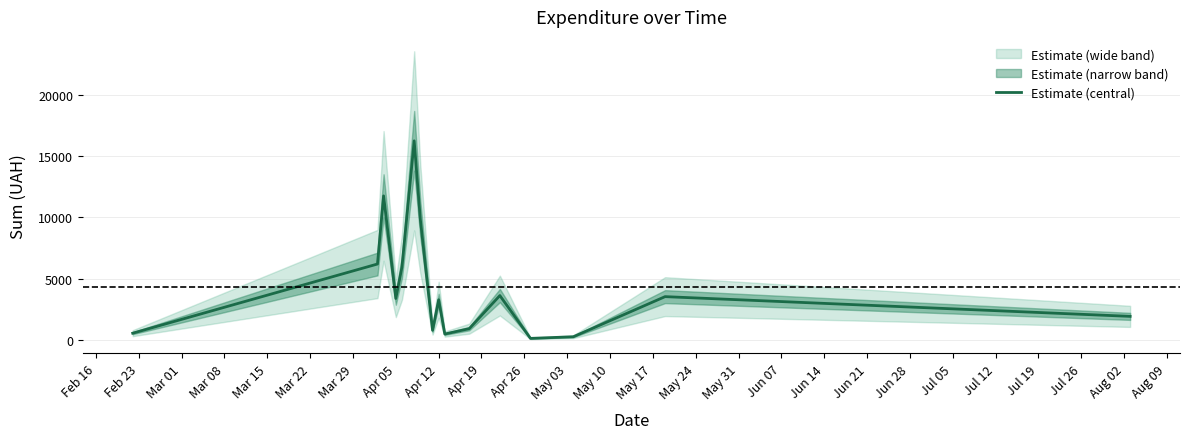

What is the minimum value shown in the chart?

118.8